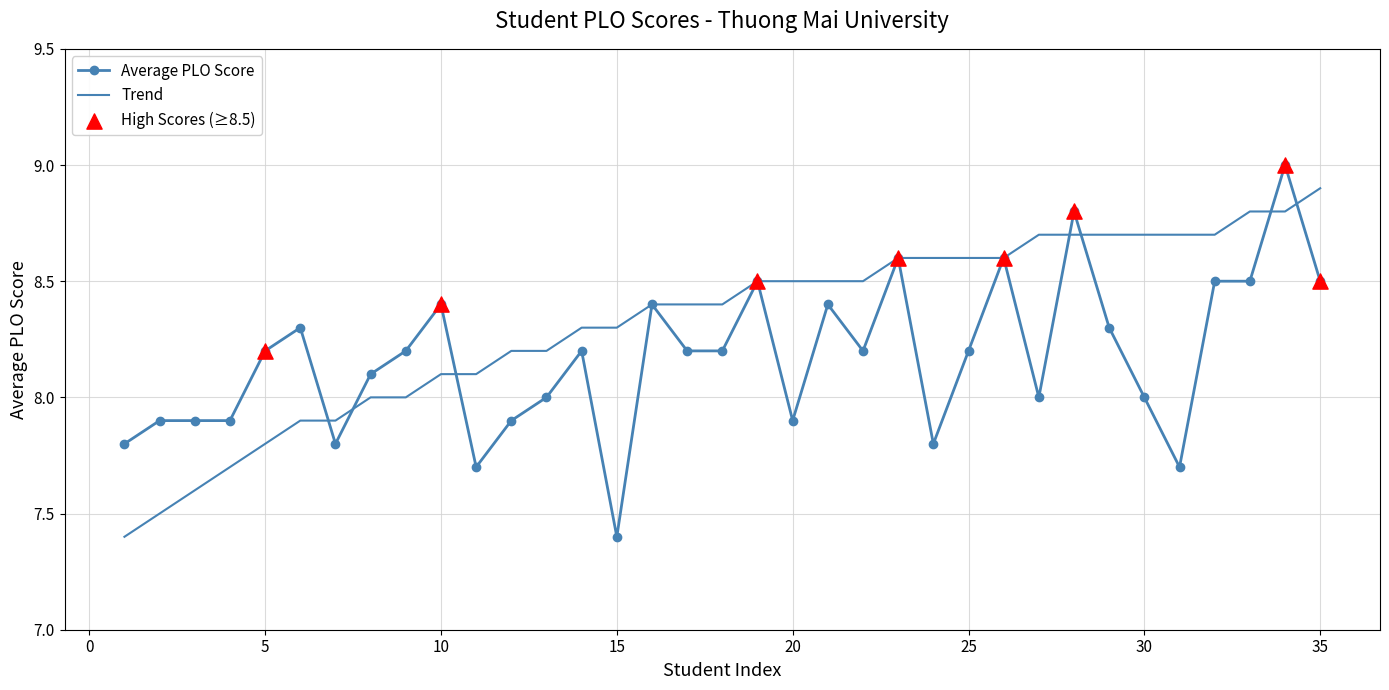

Which series has the largest total across all categories?

Trend